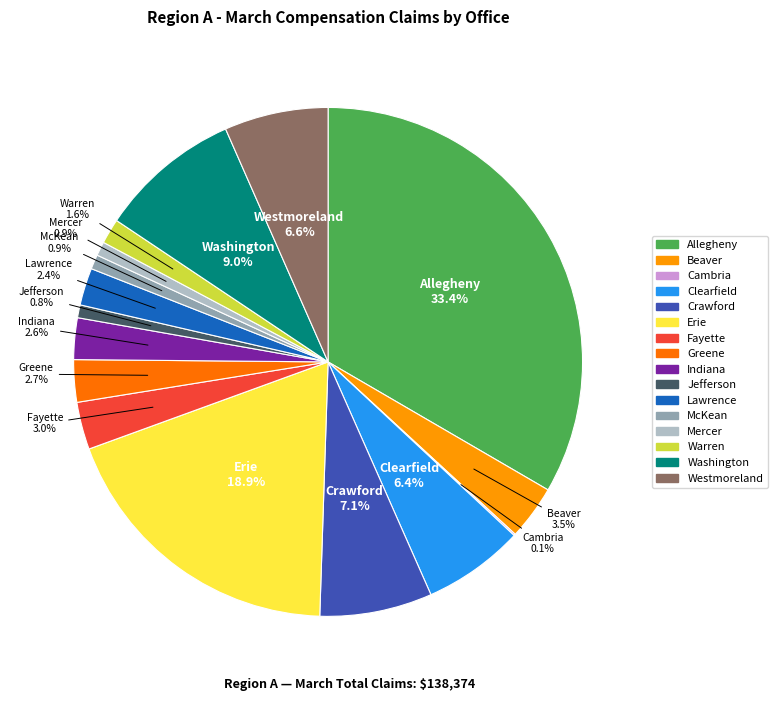

Which category has the biggest portion of the pie?

Allegheny